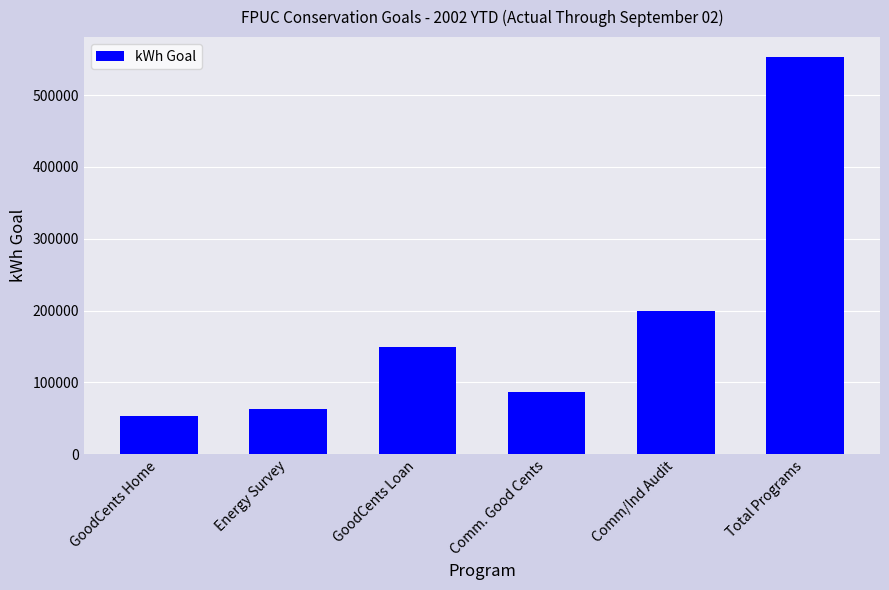

Which label corresponds to the largest value in the chart?

Total Programs